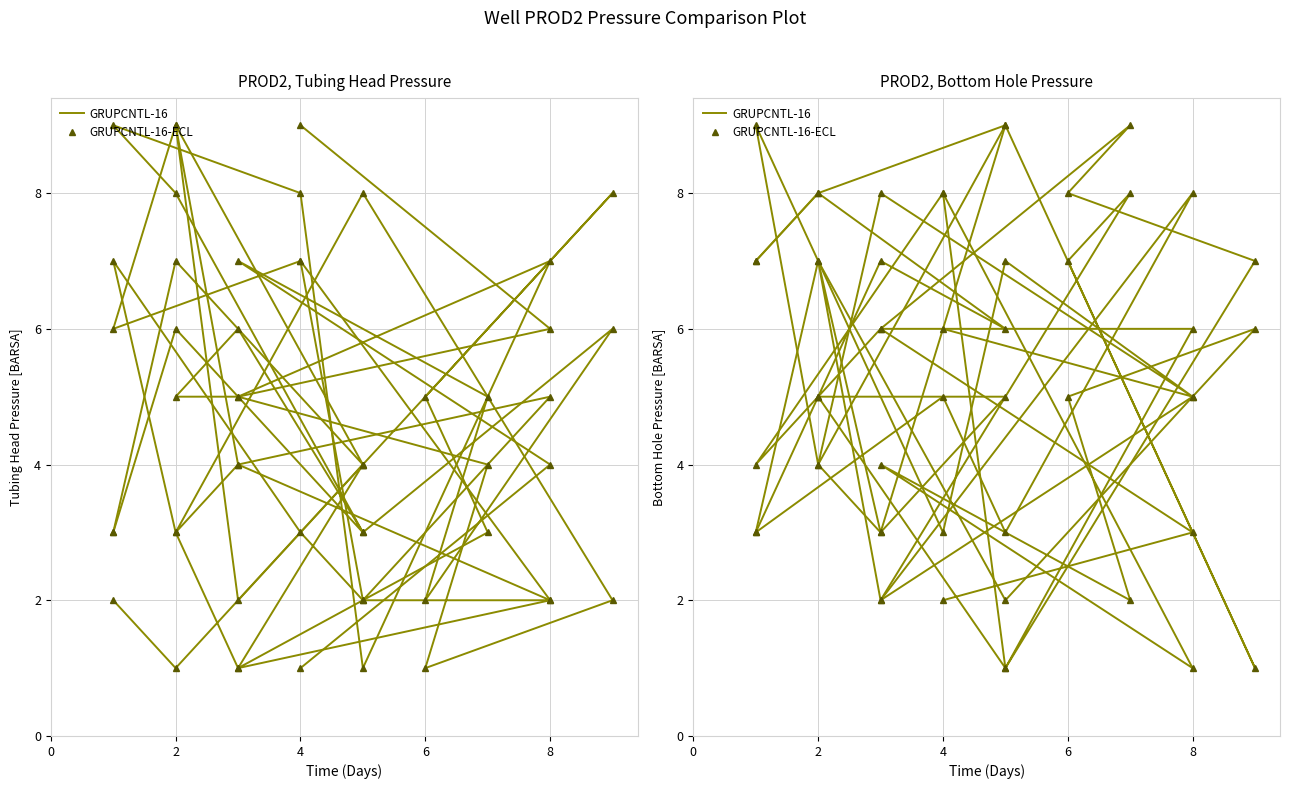

What is the difference between the maximum and minimum values in the GRUPCNTL-16 series?

8